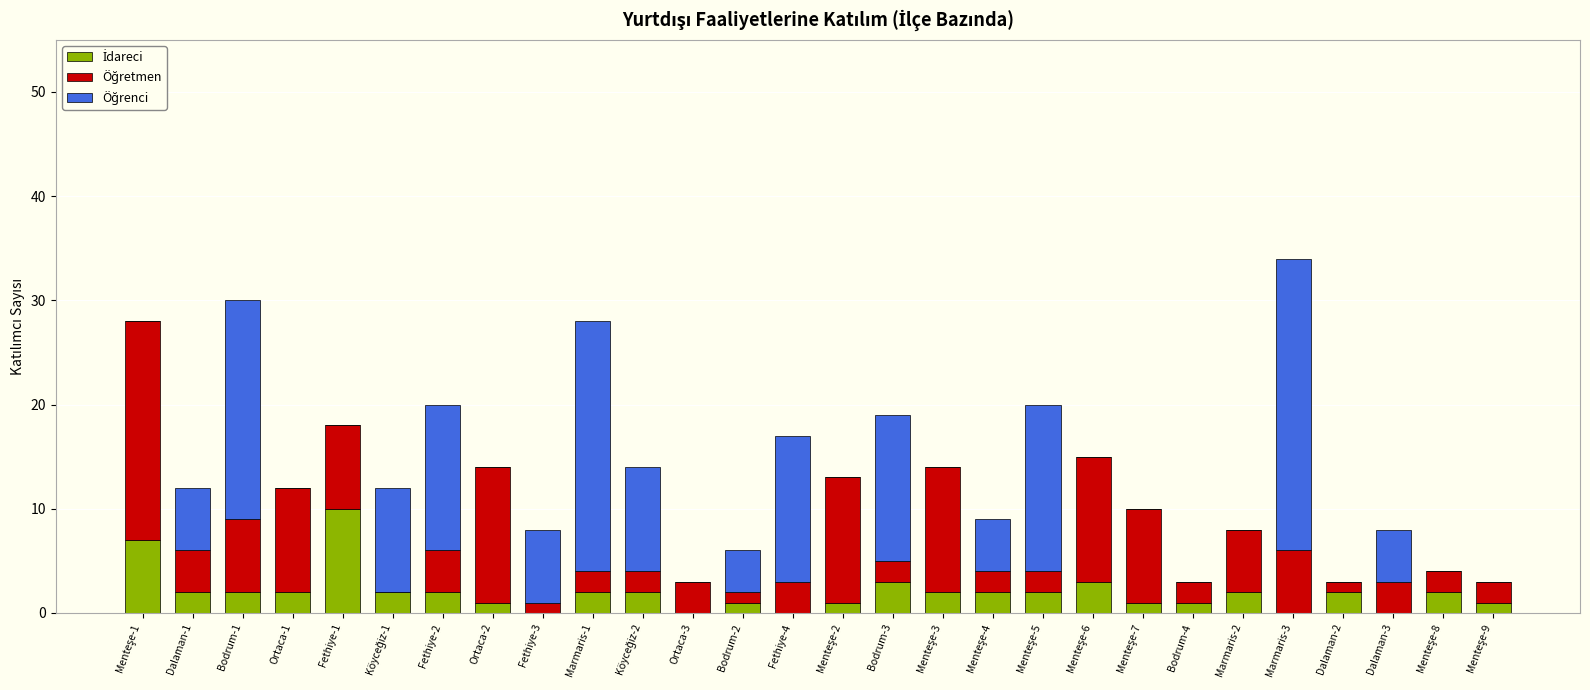

What is the total value across all series at Fethiye-2?

20